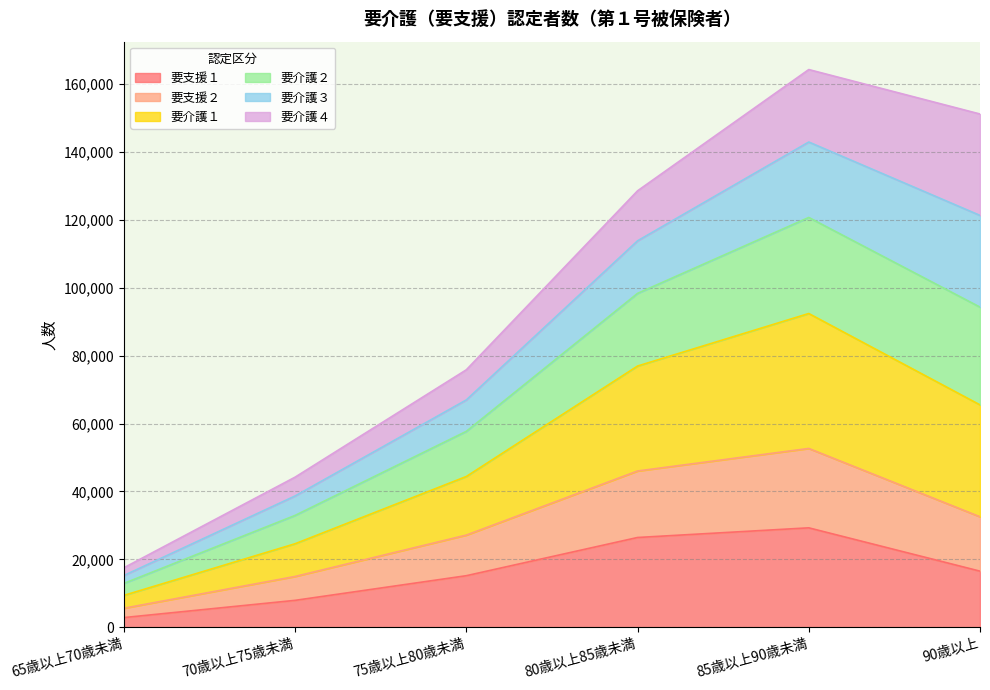

What is the highest value of the 要支援１ series?

29271